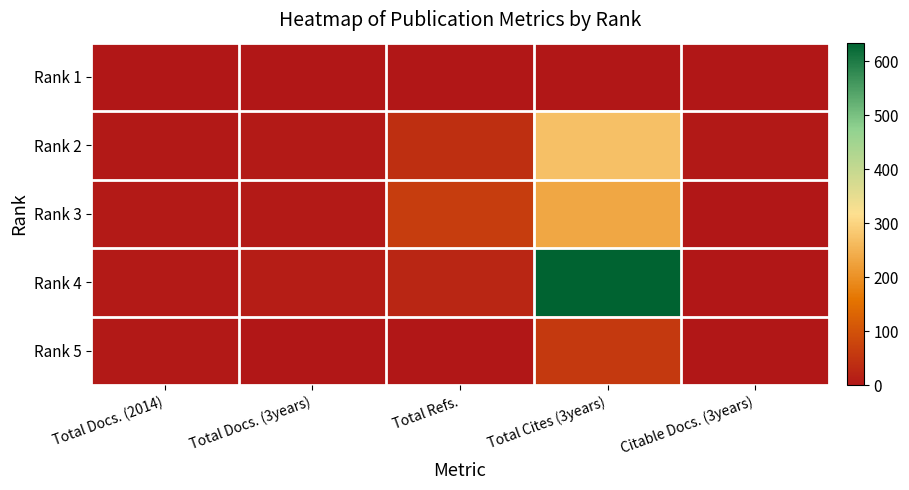

At which category is the sum across all series the highest?

Total Cites (3years)